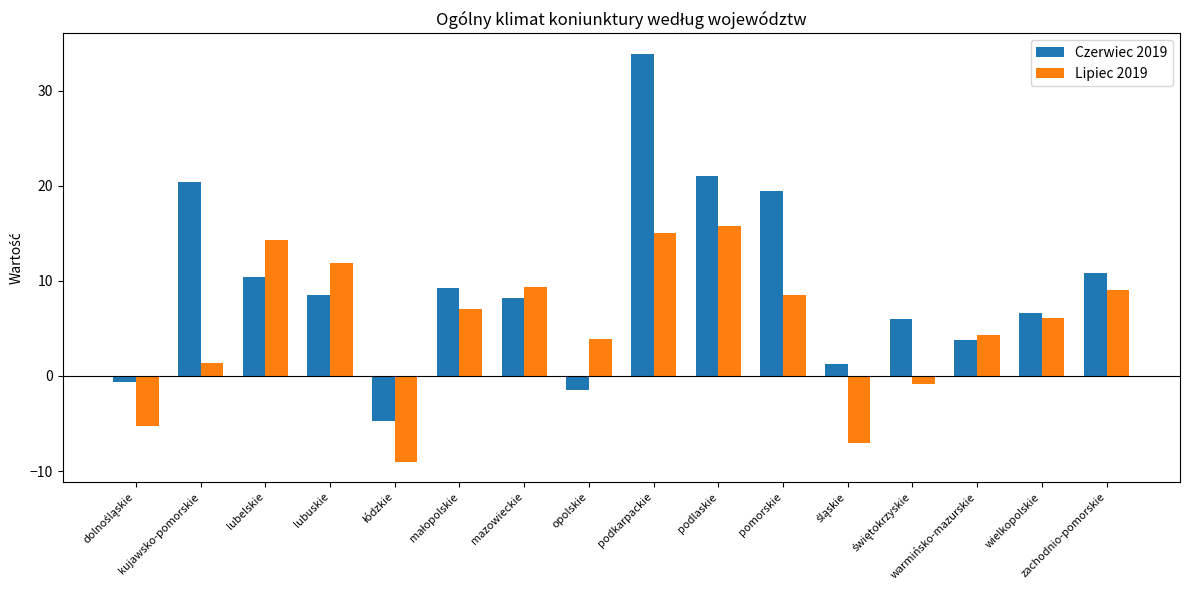

What is the maximum value shown in the chart?

33.9